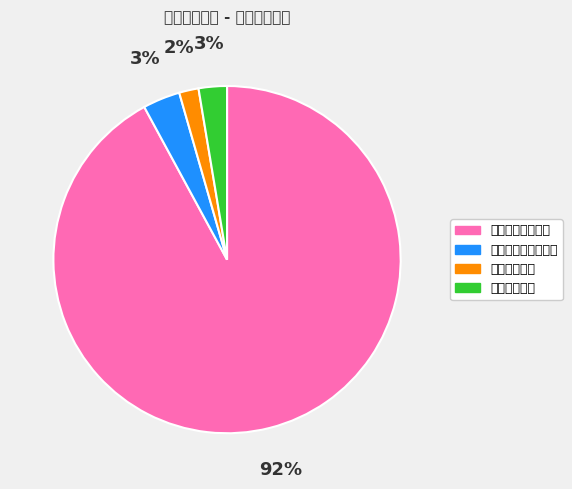

How many segments does this pie chart have?

4